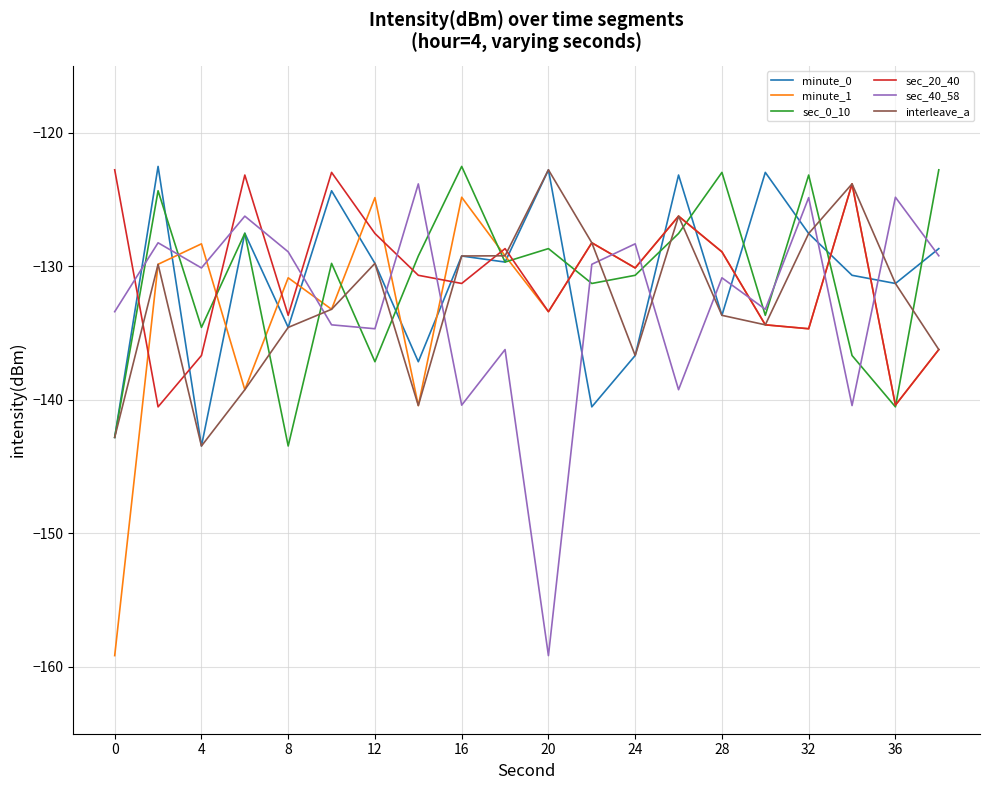

What is the maximum value shown in the chart?

-122.5